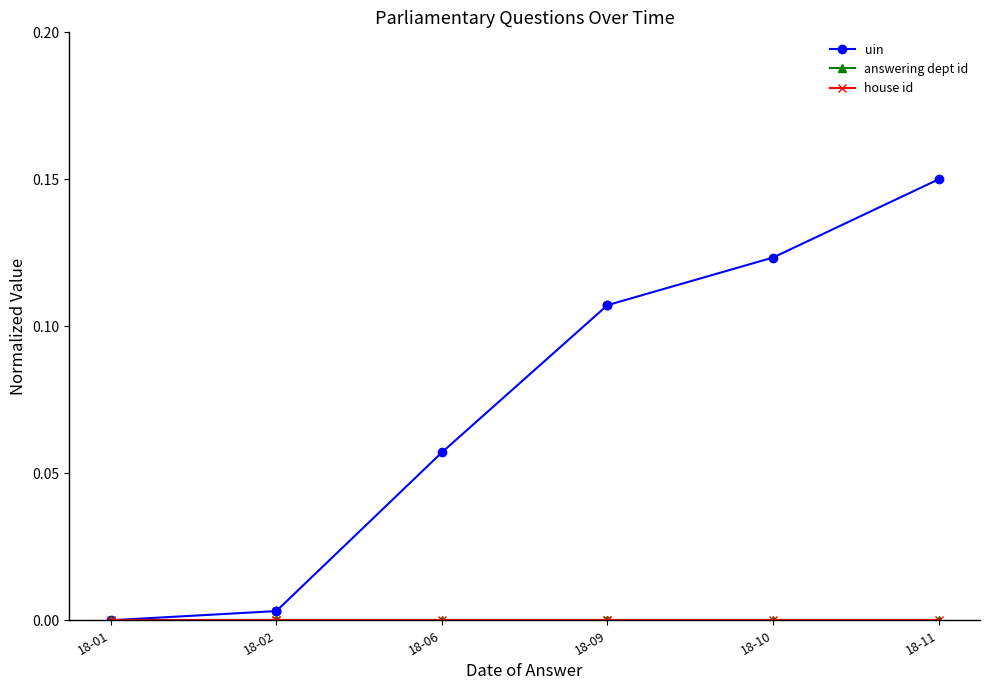

What are all the series names shown in the legend?

uin, answering dept id, house id